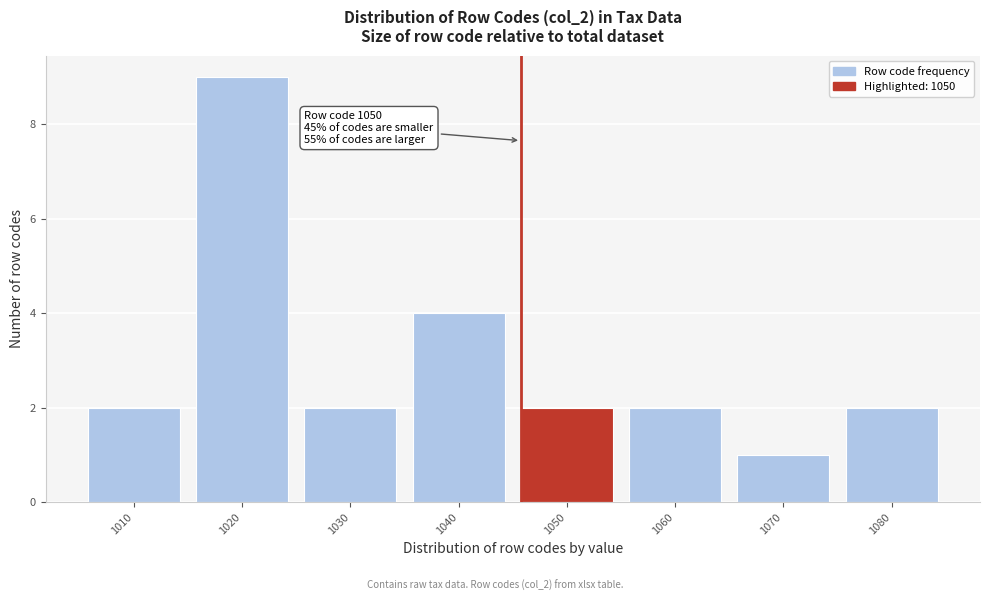

Reading right to left, list all the values displayed in this chart.

1080=2	1070=1	1060=2	1050=2	1040=4	1030=2	1020=9	1010=2